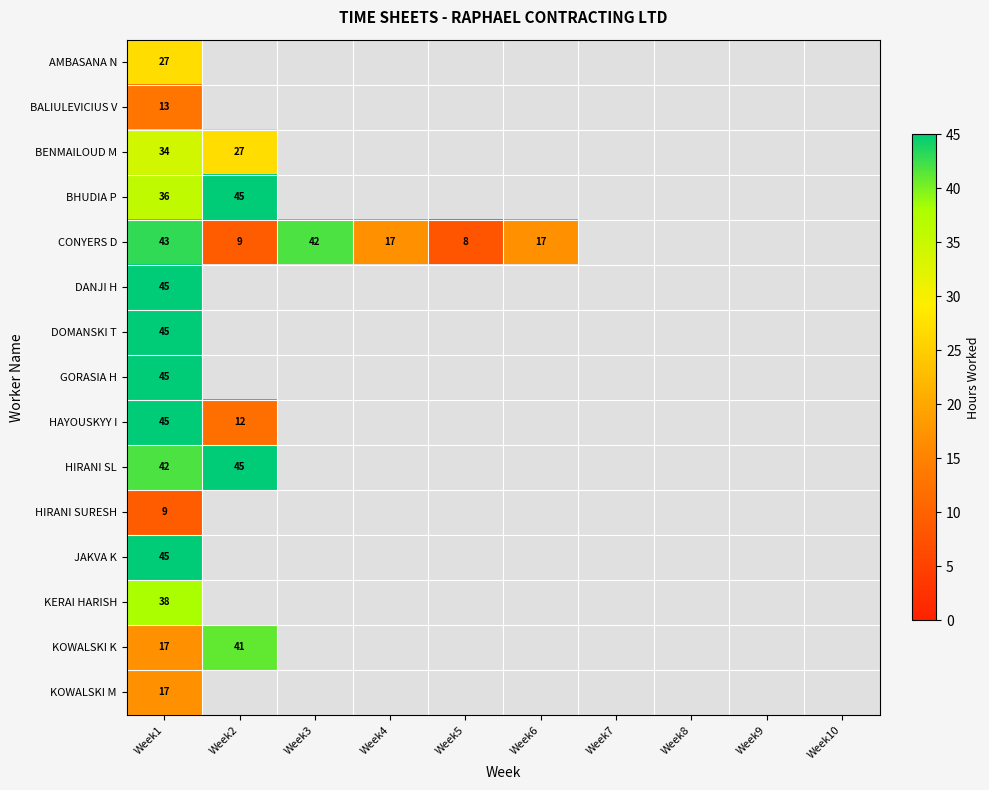

Is it true that HAYOUSKYY I equals 45 at Week1?

True